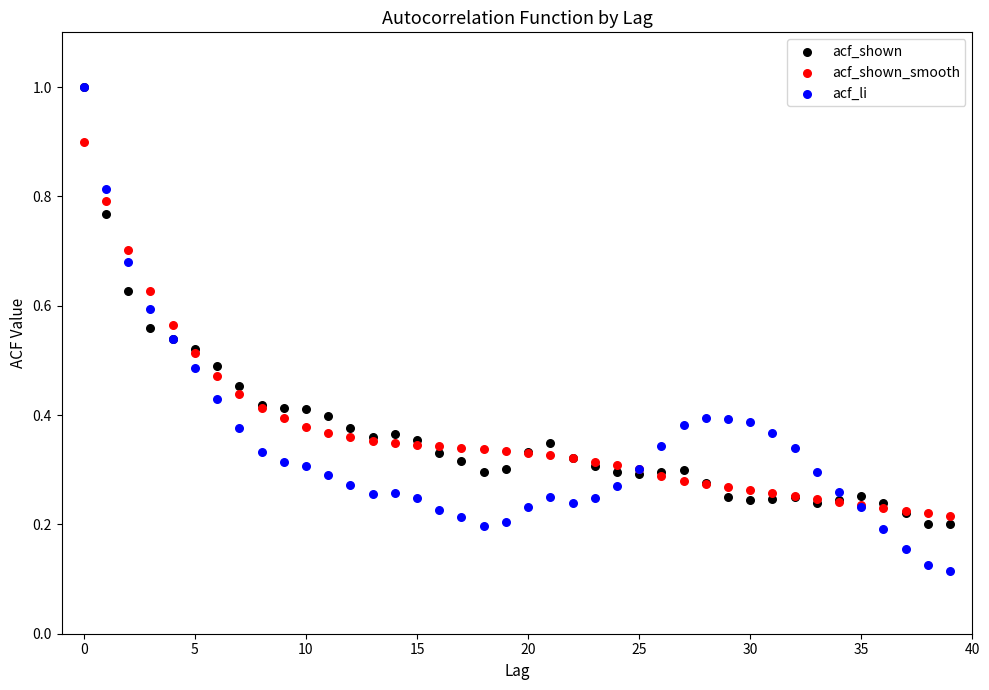

What are all the series names shown in the legend?

acf_shown, acf_shown_smooth, acf_li